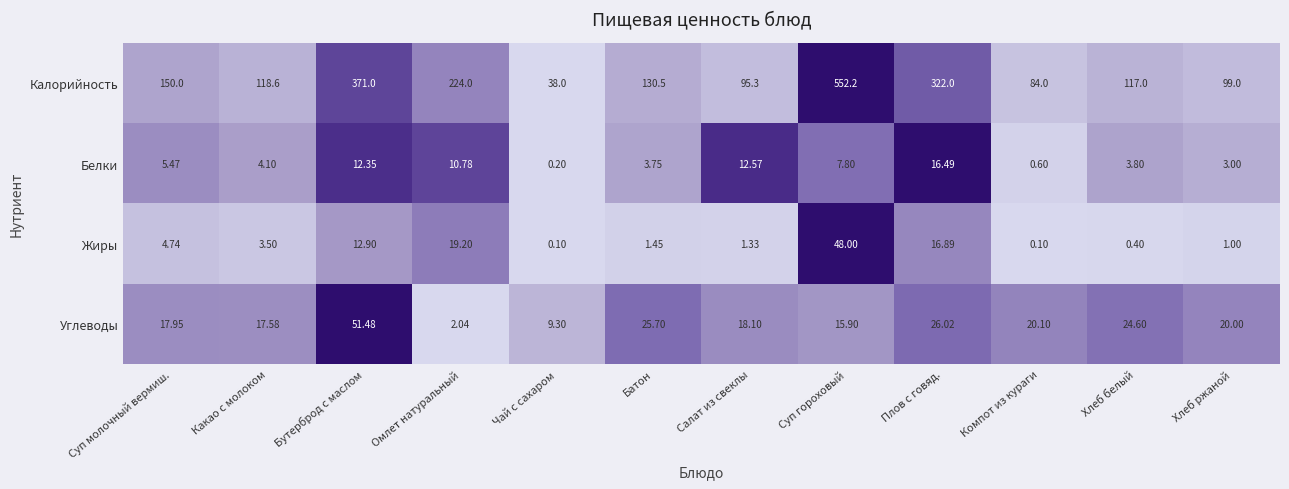

Rank the series by their maximum value, from highest to lowest.

Калорийность, Углеводы, Жиры, Белки